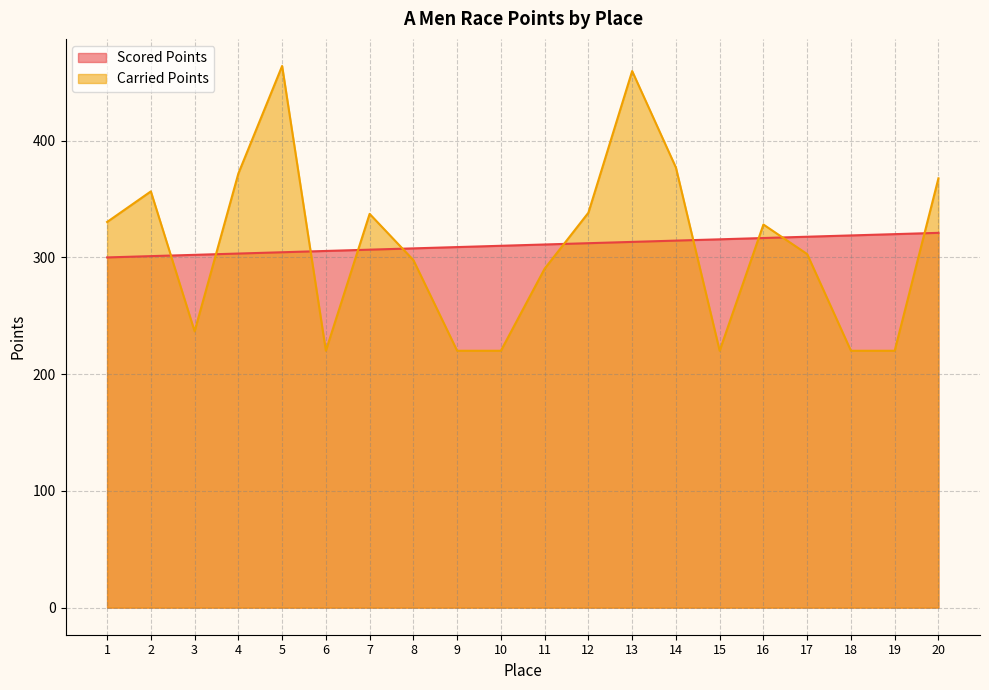

True or false: Carried Points has more than 0 interior local peaks.

True